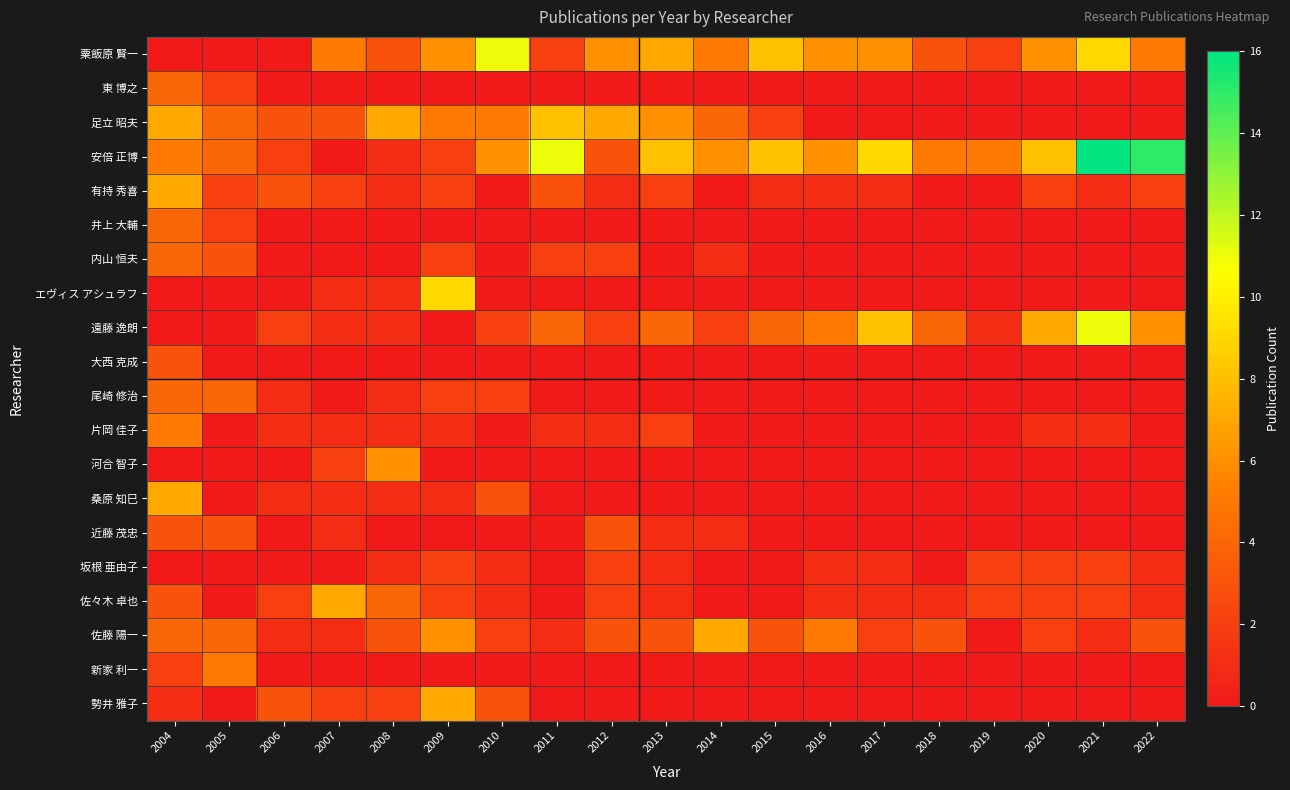

What is the total value across all series at 2018?

16